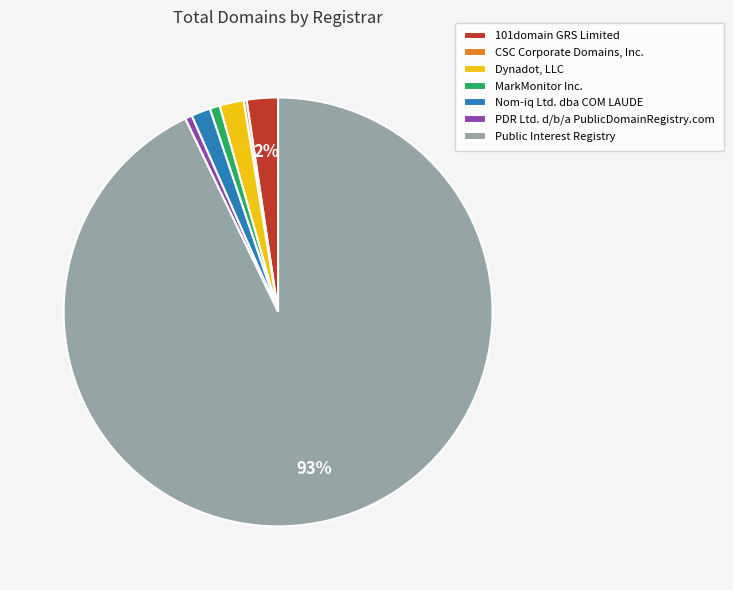

Which slice represents more than half of the pie?

Public Interest Registry